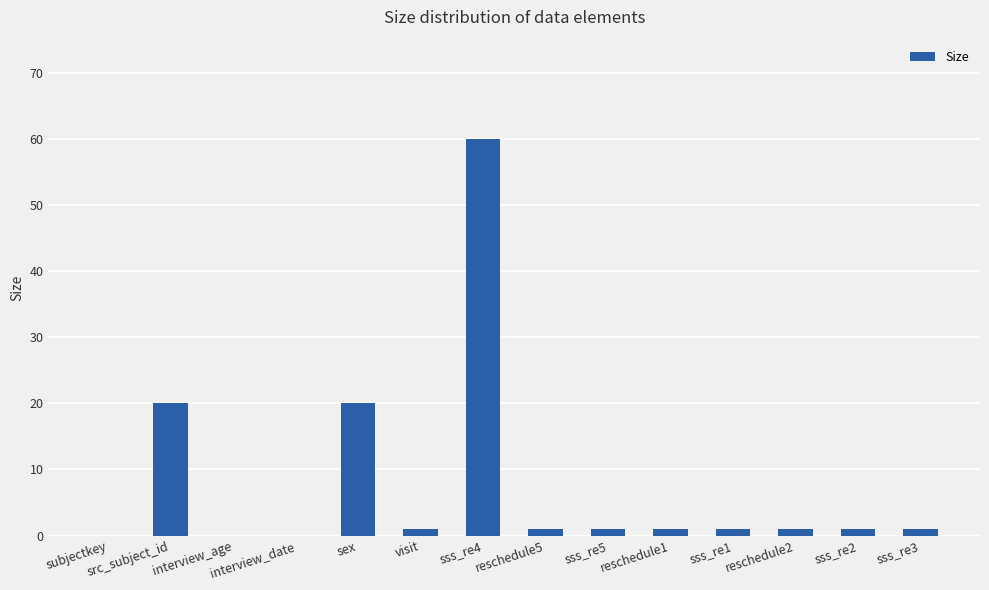

The value at src_subject_id is 20. True or false?

True